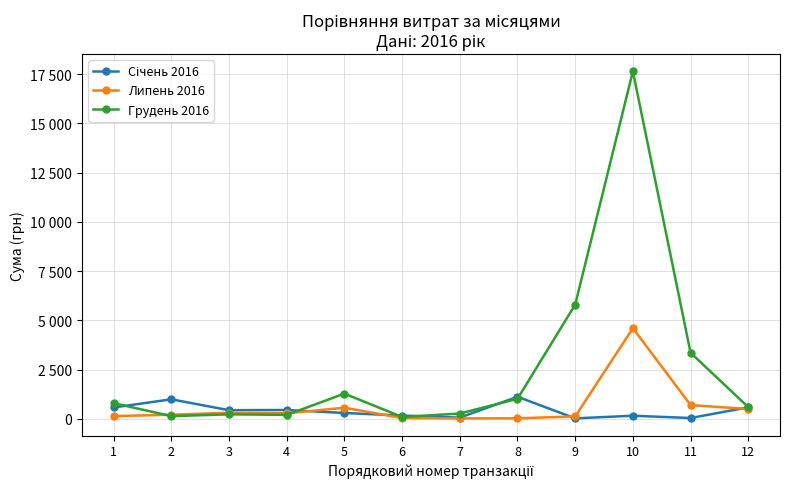

In Січень 2016, how many points are lower than both neighbors (excluding endpoints)?

4